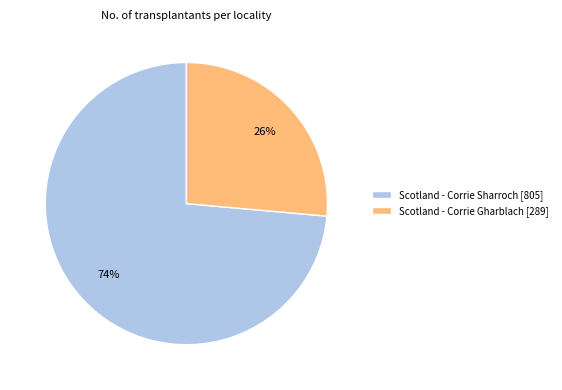

Count the number of slices in the pie.

2